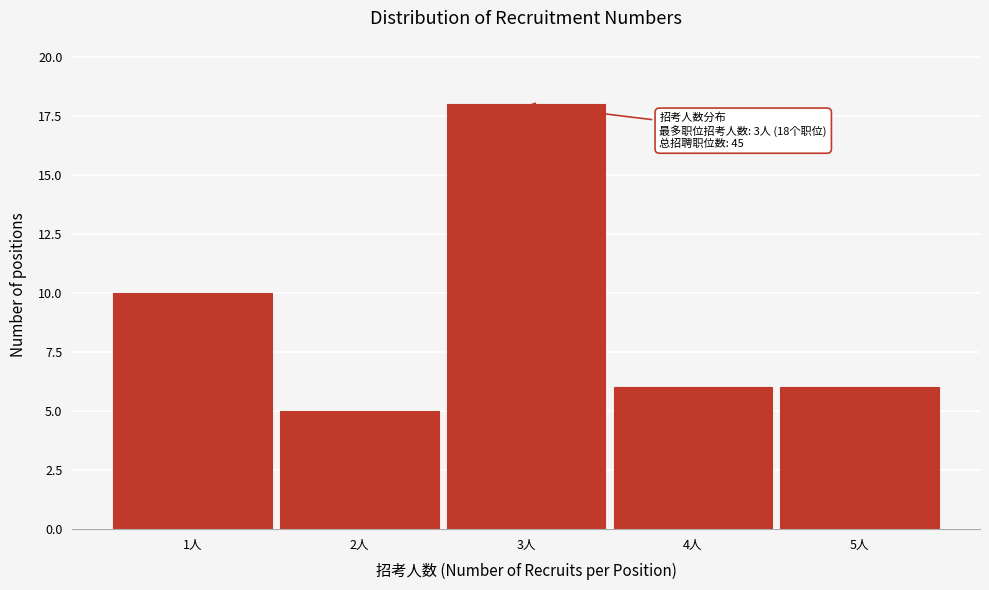

Over which range of the x-axis is the bar tallest?

2.5 to 3.5